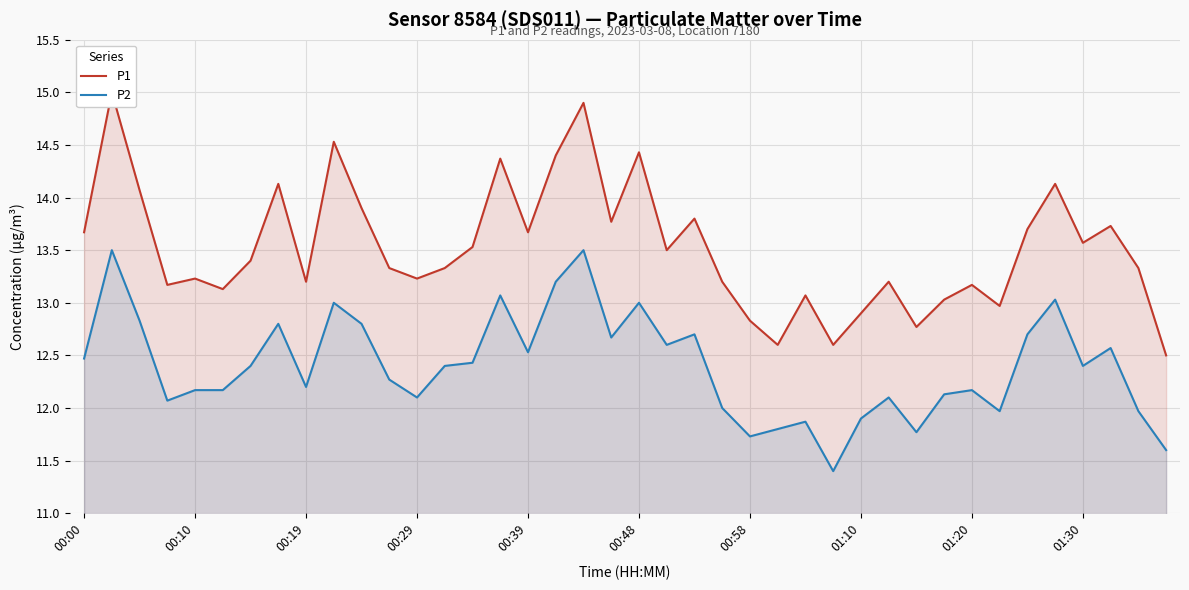

True or false: P2 has a value of 8.7 at 00:00.

False